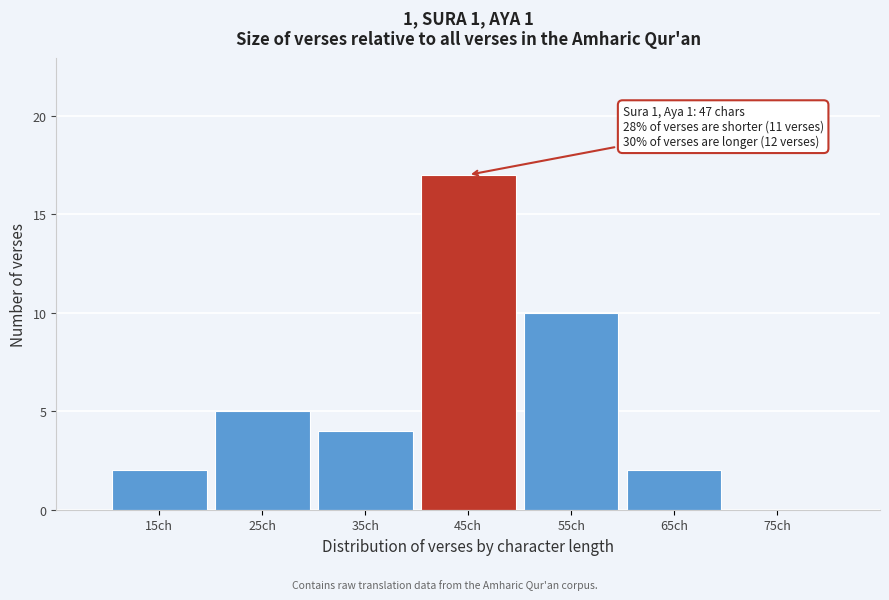

Over which range of the x-axis is the bar tallest?

40 to 50